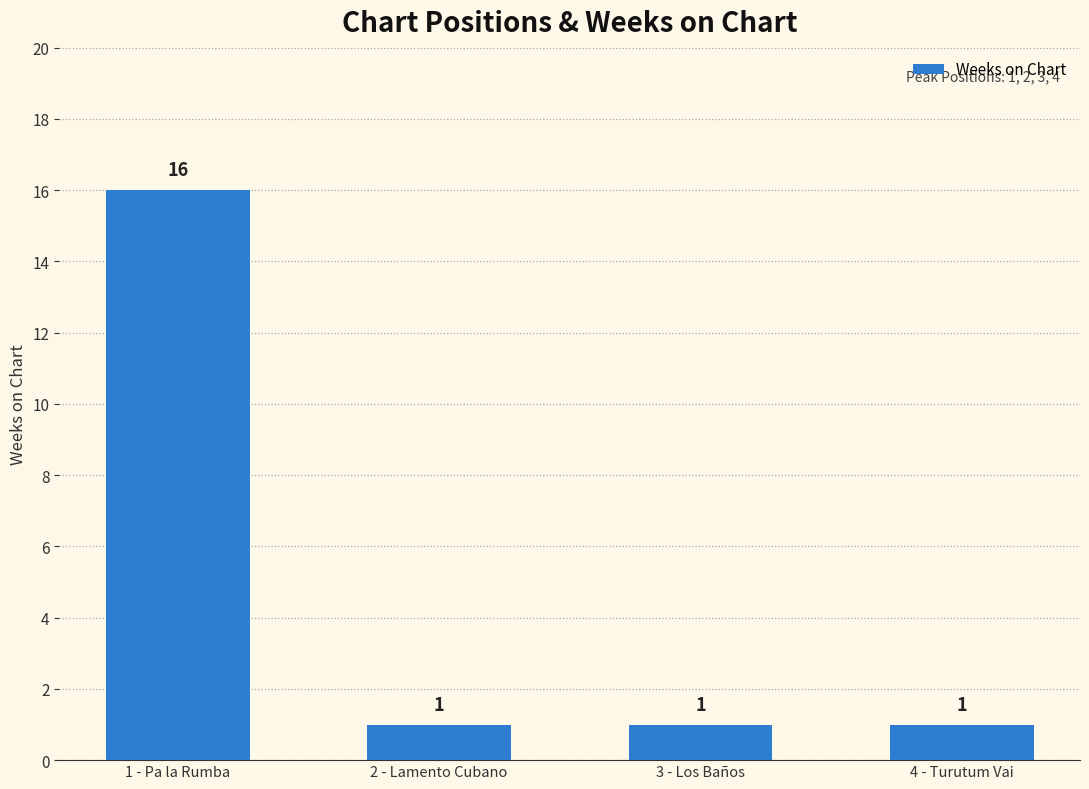

What is the minimum value shown in the chart?

1